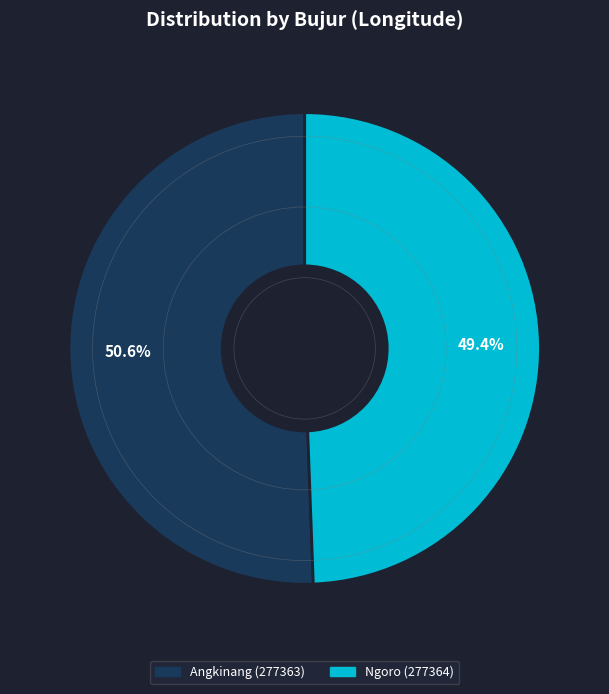

What percentage is the Angkinang (277363) slice, to the nearest percent?

51%